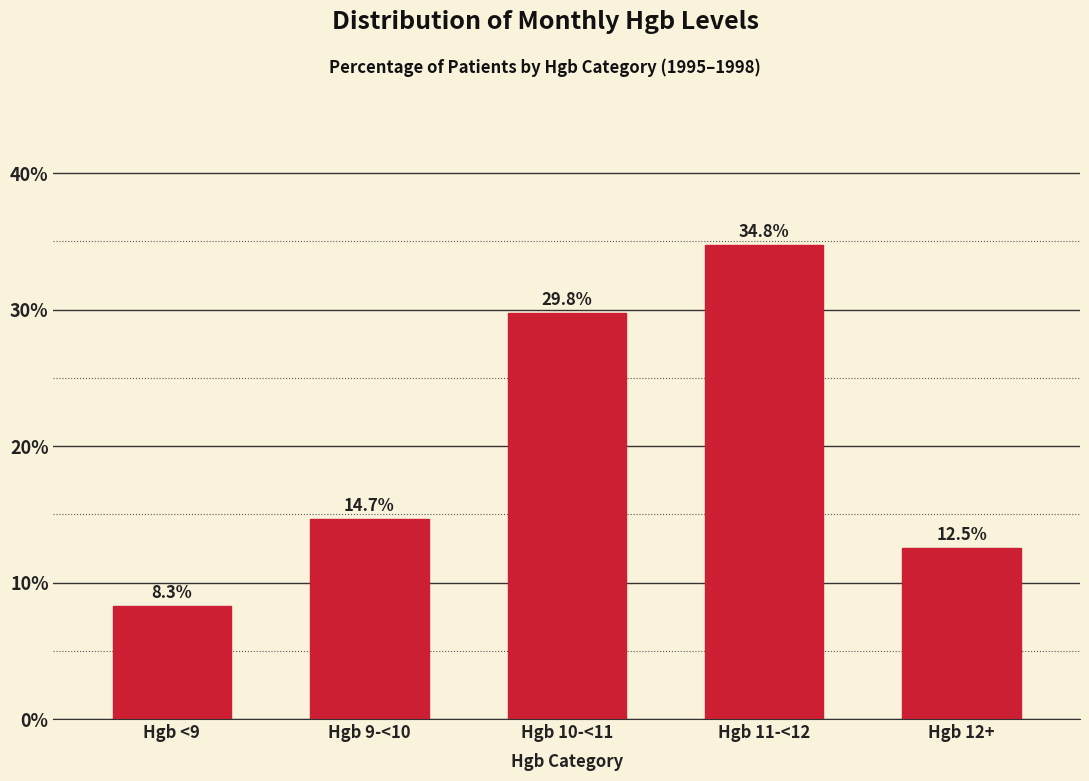

Reading right to left, what are all the values shown in this chart?

12.5	34.8	29.8	14.7	8.3